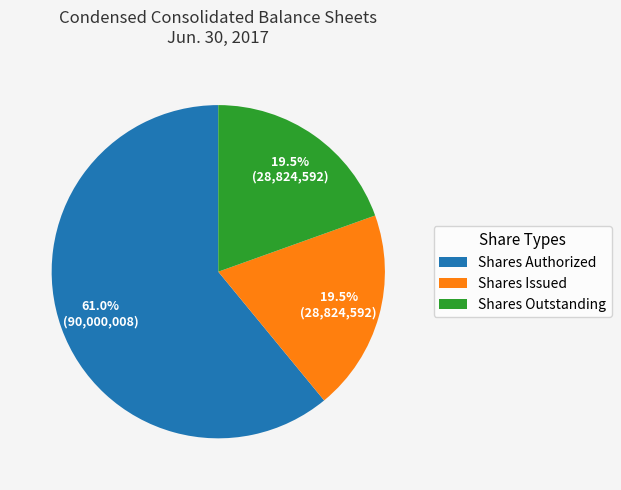

Which slice represents more than half of the pie?

Shares Authorized